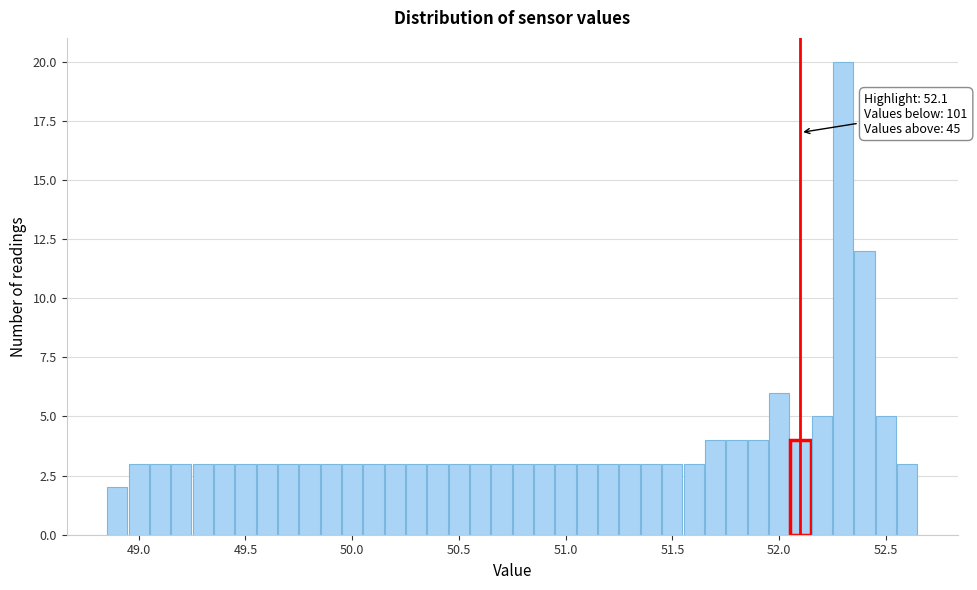

Read against the x-axis, roughly where is the centre of the tallest bar?

52.30